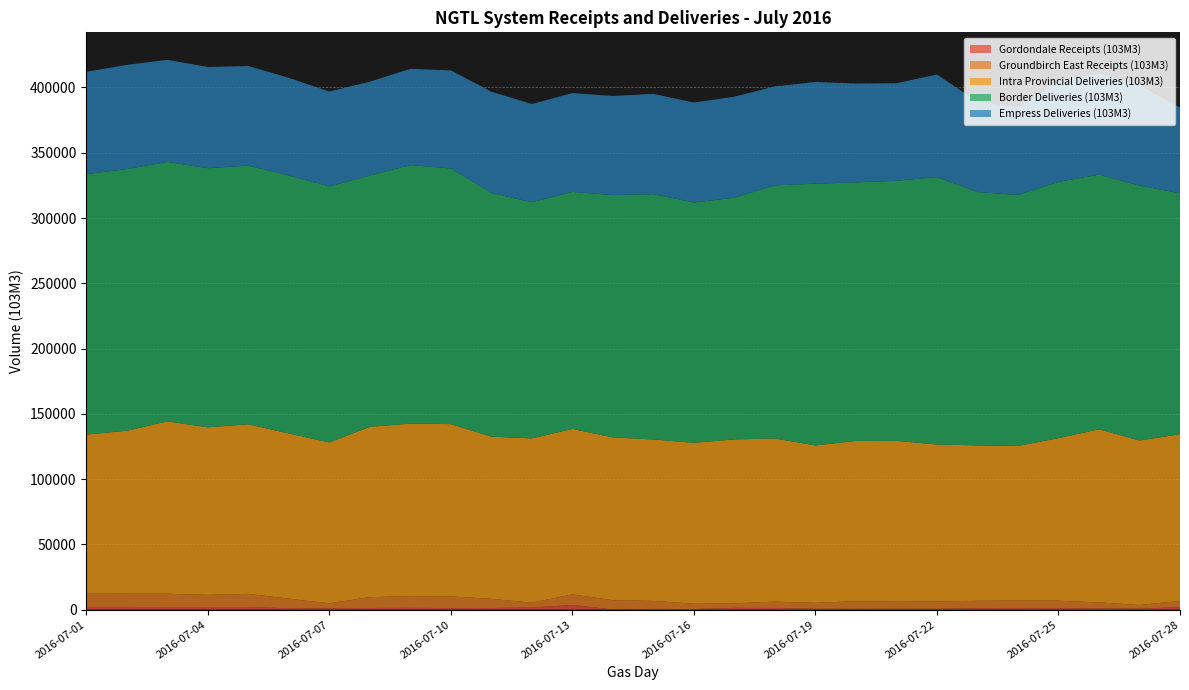

Reading right to left, transcribe all the data shown in this chart.

Gordondale Receipts (103M3): 1946.5	814.6	1013.2	1208.4	1214.5	1191.9	717.0	727.0	686.5	738.9	1323.5	1403.7	510.4	594.6	182.8	3607.9	1704.6	1301.9	1230.8	1437.2	1309.2	1107.5	1151.4	2047.2	2025.8	2006.1	2120.9	2133.7
Groundbirch East Receipts (103M3): 4738.8	2794.2	4563.8	5675.9	5720.4	5626.3	5639.9	5402.6	5837.6	4501.6	4848.1	3525.2	4046.2	6127.7	7055.7	8123.1	3679.4	6988.5	8942.6	8923.3	8291.3	3816.2	7282.5	10083.4	9316.0	10196.2	10166.1	10137.5
Intra Provincial Deliveries (103M3): 127727.7	125963.8	132628.7	124507.6	118490.3	119028.2	120177.8	123187.9	122760.7	120572.4	124963.9	125500.7	123282.9	123656.2	124721.9	126730.4	125841.5	124223.3	131982.4	132162.5	130497.3	123139.2	126551.9	129868.6	128353.3	132038.0	124773.8	121872.6
Border Deliveries (103M3): 184525.9	195296.8	194954.5	196318.8	192203.9	194051.5	204817.5	199188.3	197995.0	200487.4	193885.0	185174.5	184036.2	187903.0	185604.4	181515.6	180833.9	186727.4	195800.8	197979.9	192444.2	196149.9	197556.6	198146.0	198462.7	198723.8	200458.5	199394.7
Empress Deliveries (103M3): 65656.7	76715.7	77560.4	77144.6	67265.8	69195.4	78535.7	74731.2	75725.6	77896.9	75781.1	77349.3	76571.0	76788.7	75920.4	75739.0	75272.3	77468.2	75127.2	73767.4	71888.1	72649.9	74789.2	76280.6	77538.7	78195.1	79751.8	78507.8